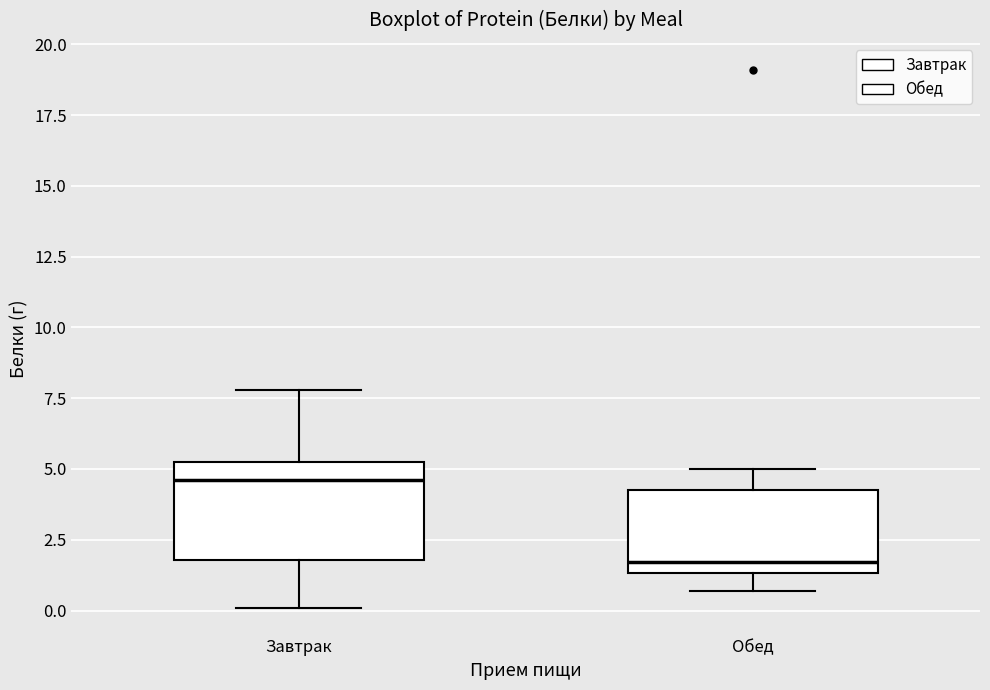

Reading left to right, read every box against the y-axis: the position of its median line, the range the box covers, and the ends of its whiskers. The values are not printed on the chart, so give them approximately, as read against the axis.

Завтрак: median 4.5, box 2.0 to 5.5, whiskers 0.0 to 8.0
Обед: median 1.5 (just above the box's lower edge), box 1.5 to 4.5, whiskers 0.5 to 5.0